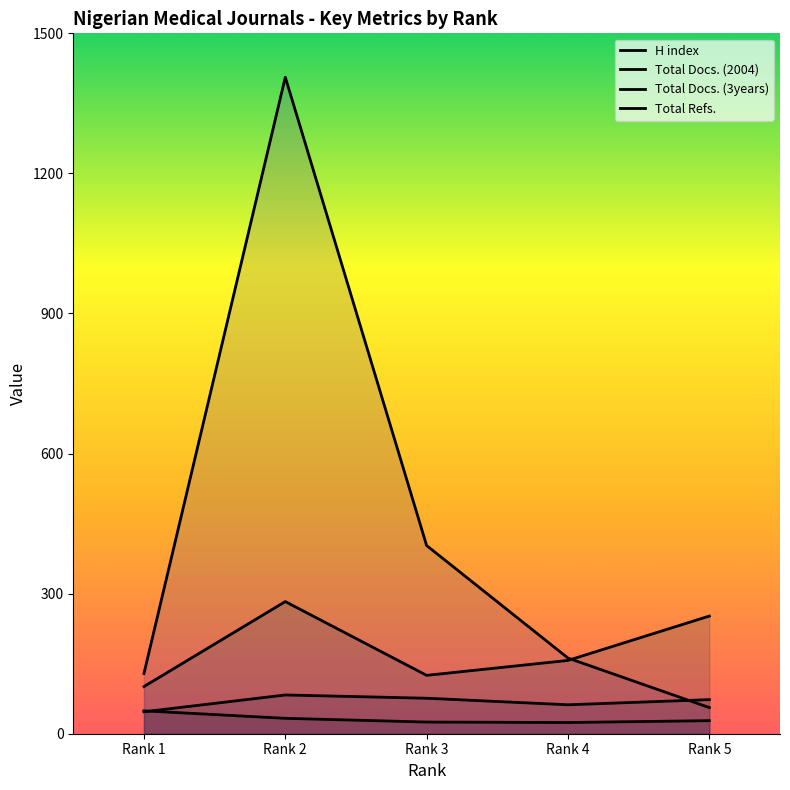

How many interior local peaks does the Total Docs. (3years) series have?

1